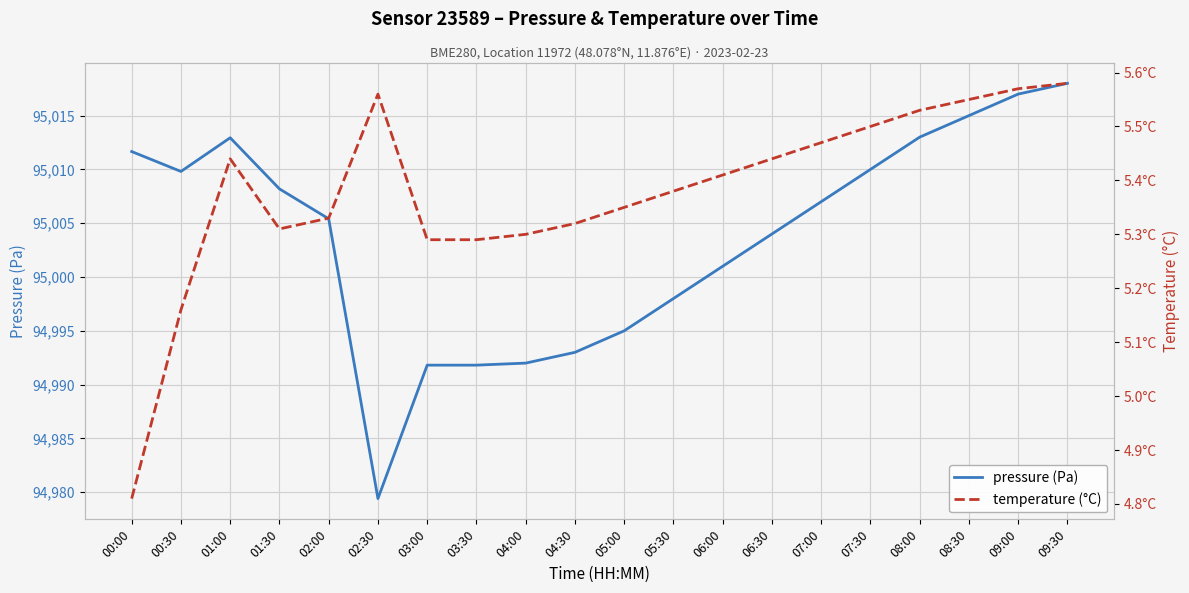

What is the minimum value for temperature (°C)?

4.8